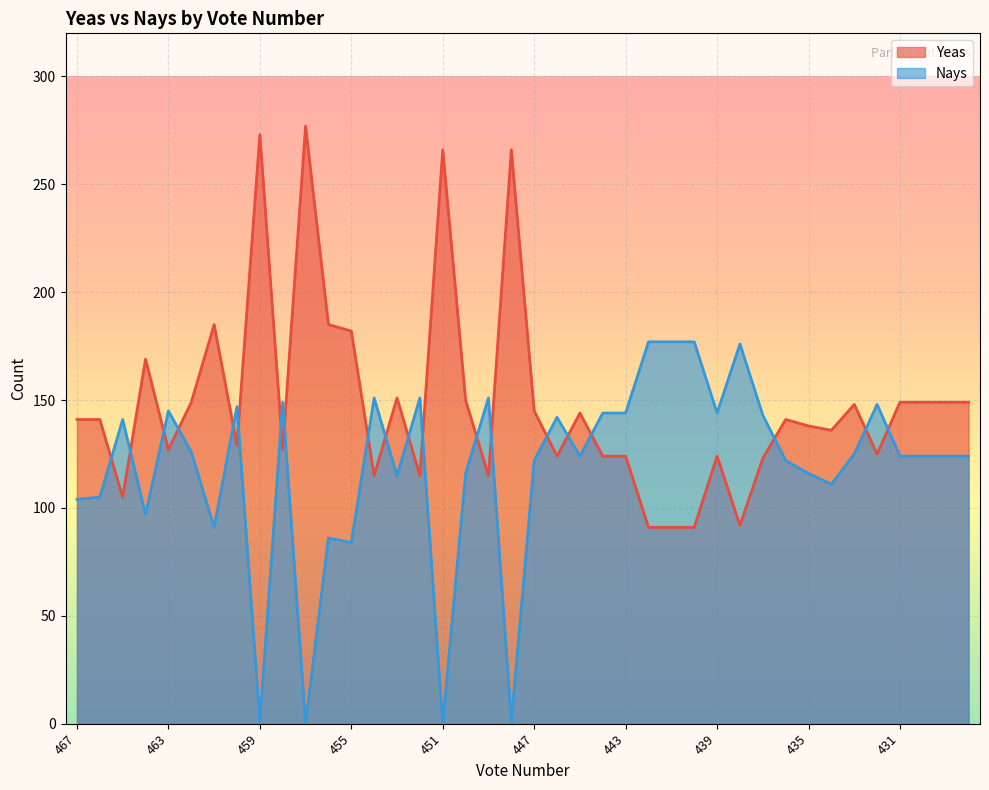

Rank the series by their average value, from highest to lowest.

Yeas, Nays